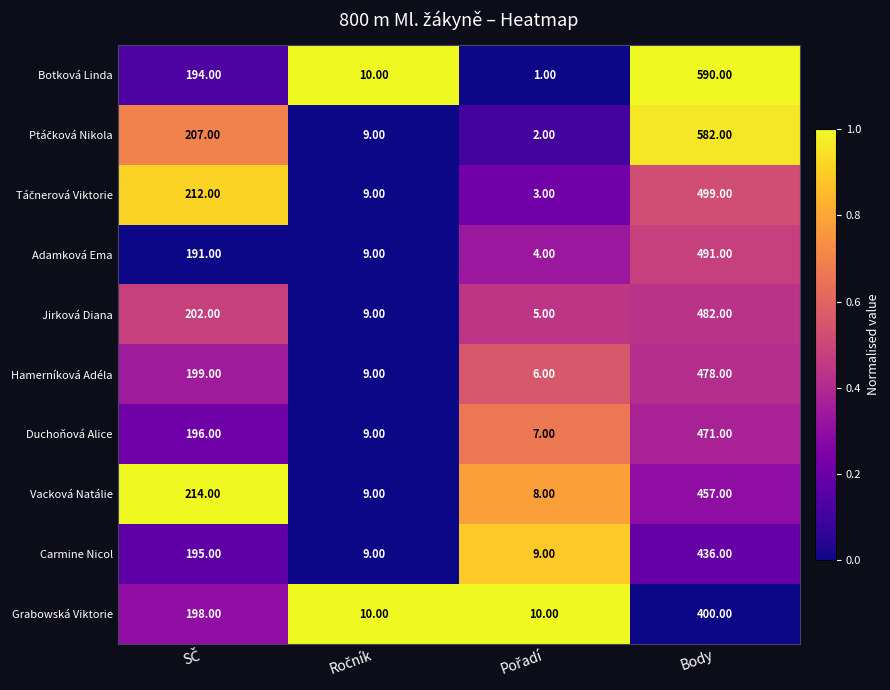

Which category has the highest value across all series?

Body